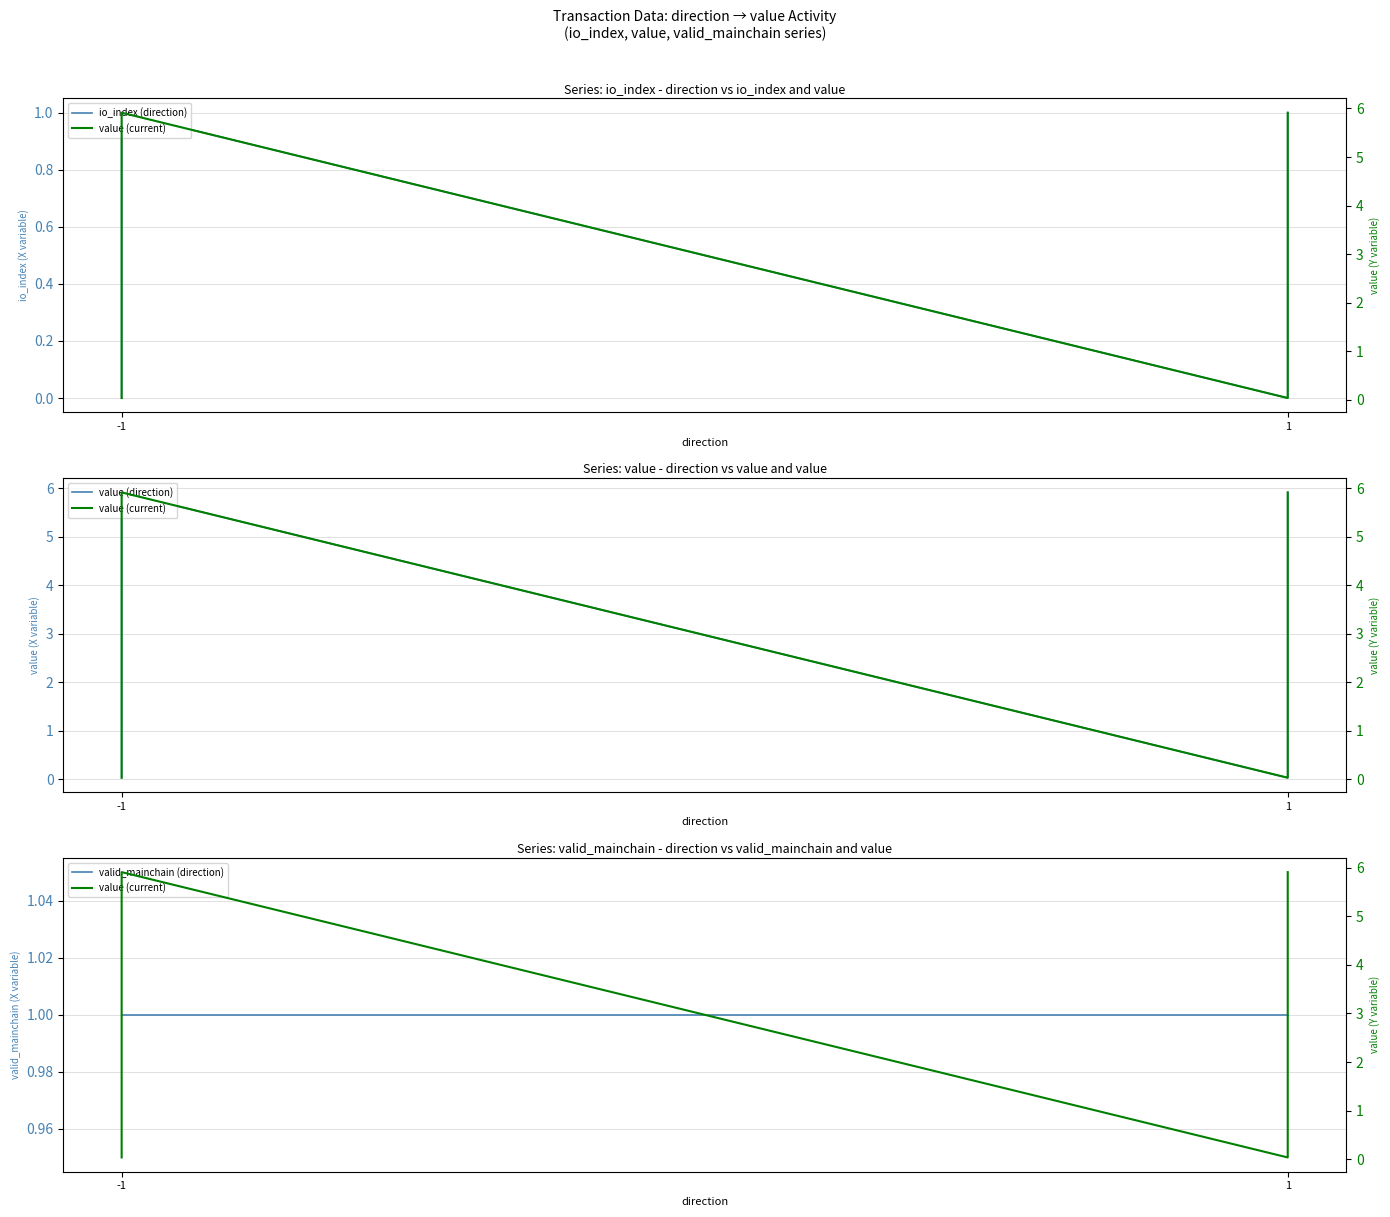

At which label is io_index (direction) closest to 0?

-1